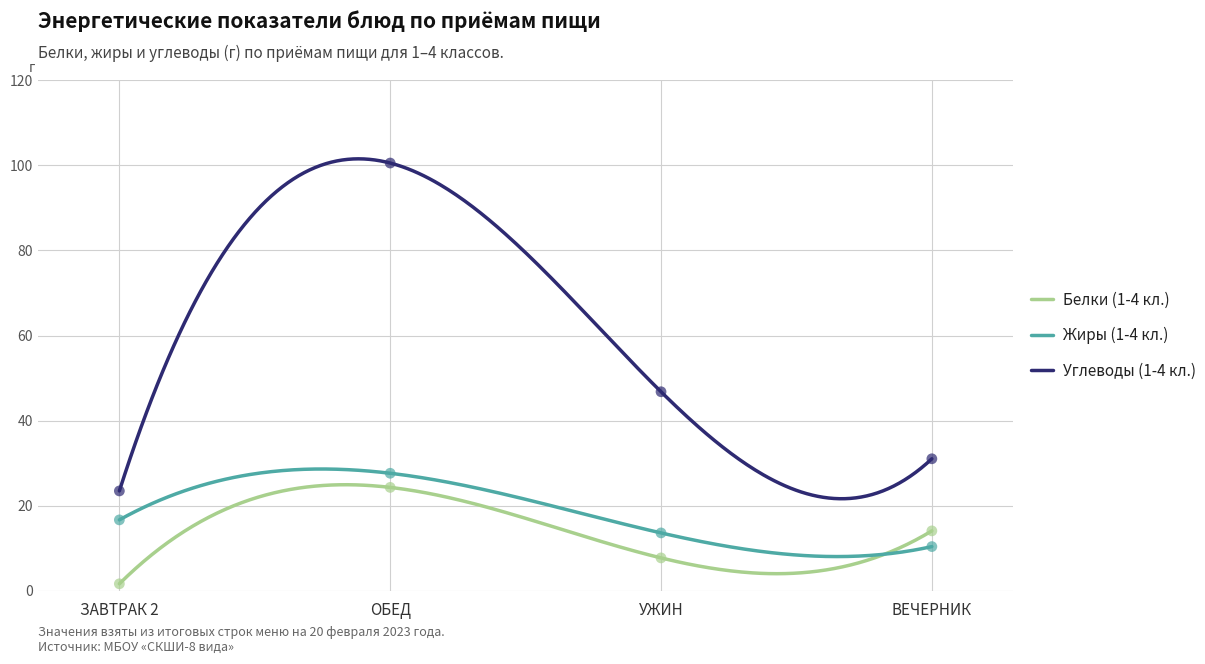

What is the total value across all series at ОБЕД?

152.5